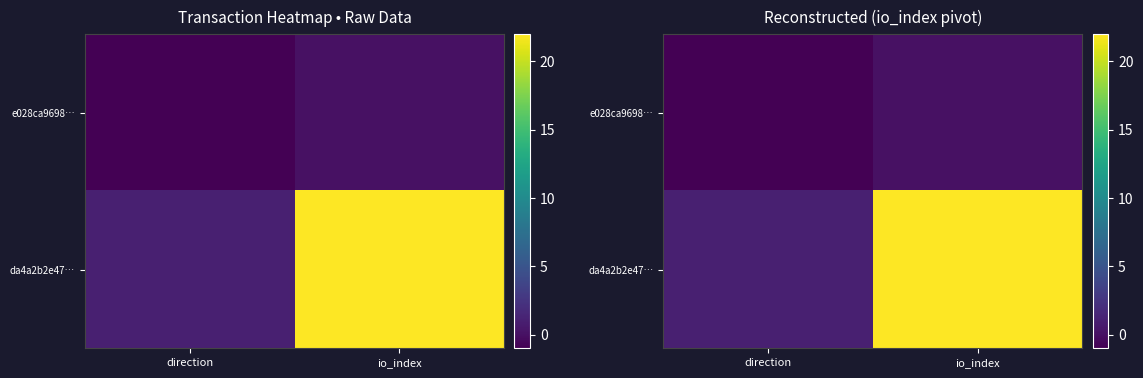

What is the lowest value of the e028ca9698… series?

-1